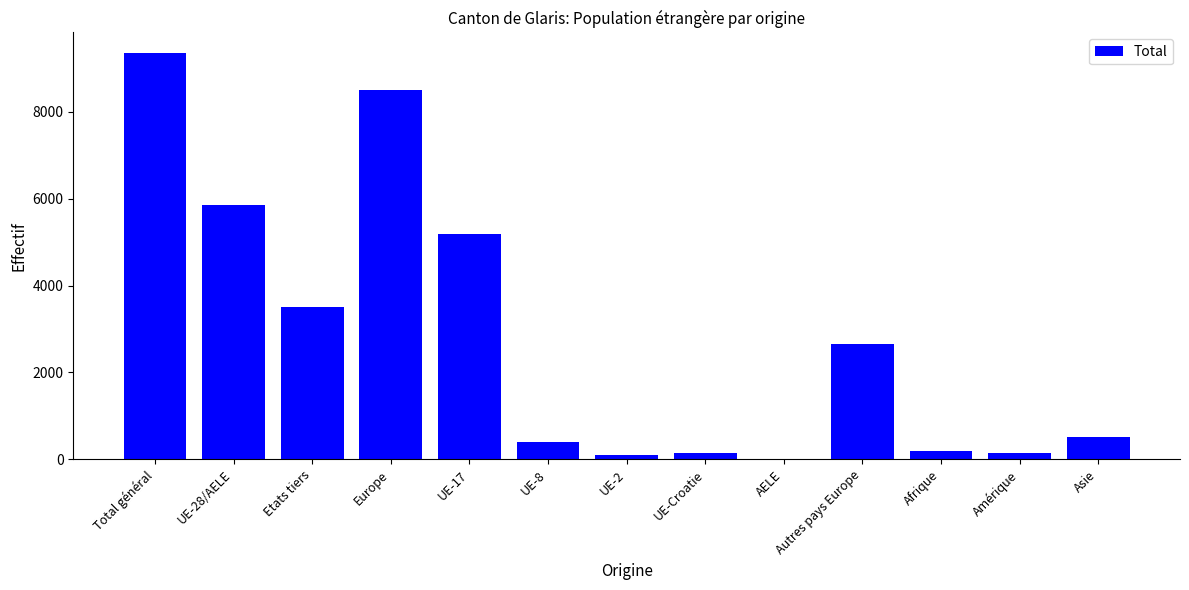

What is the maximum value shown in the chart?

9357